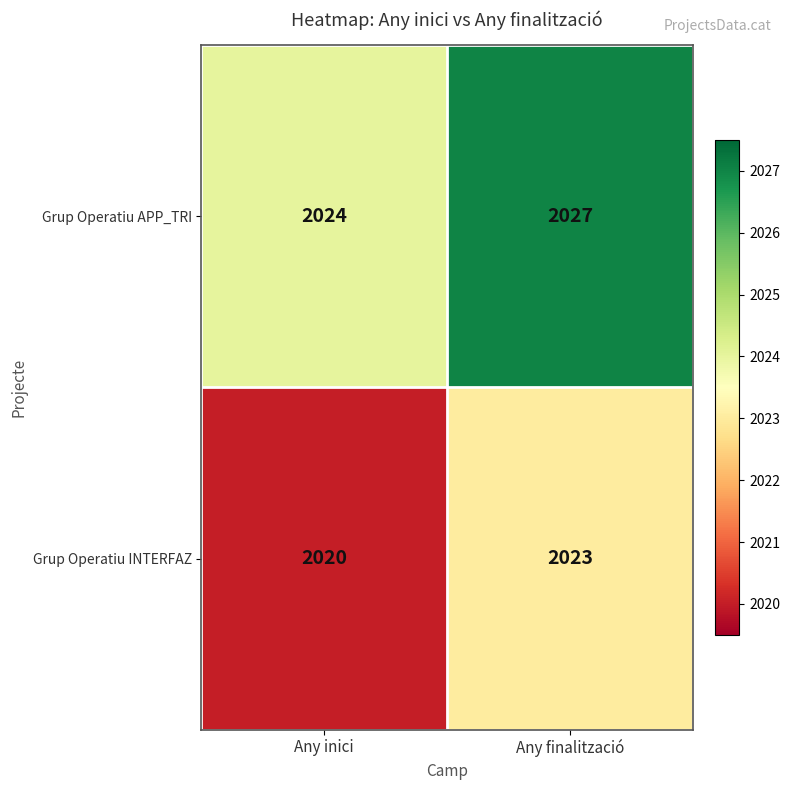

What is the maximum value shown in the chart?

2027